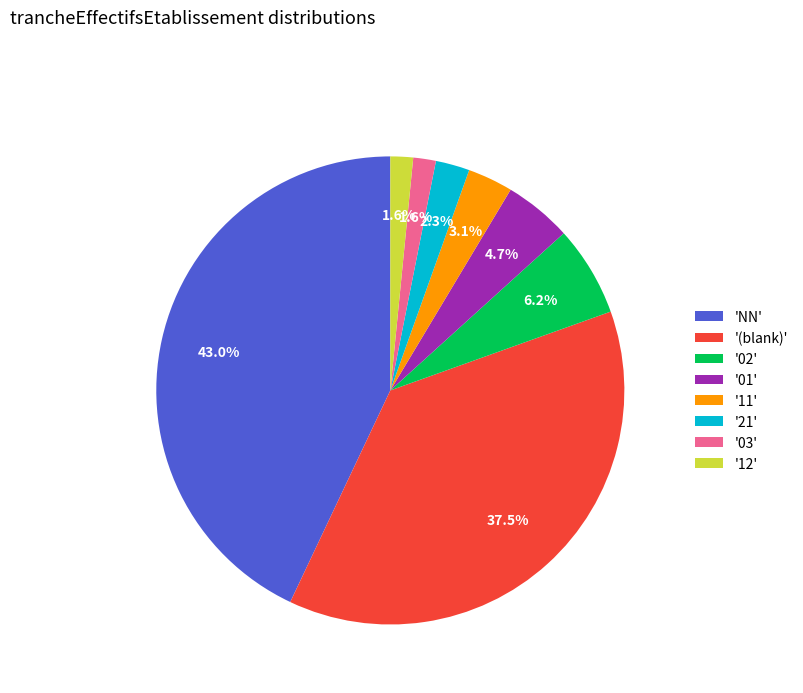

How many segments does this pie chart have?

8